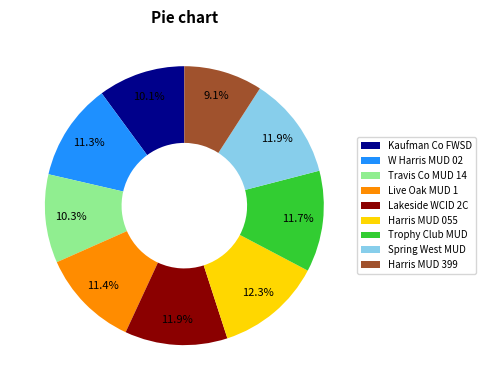

What is the ratio of the value at Harris MUD 399 to the value at Harris MUD 055?

0.7